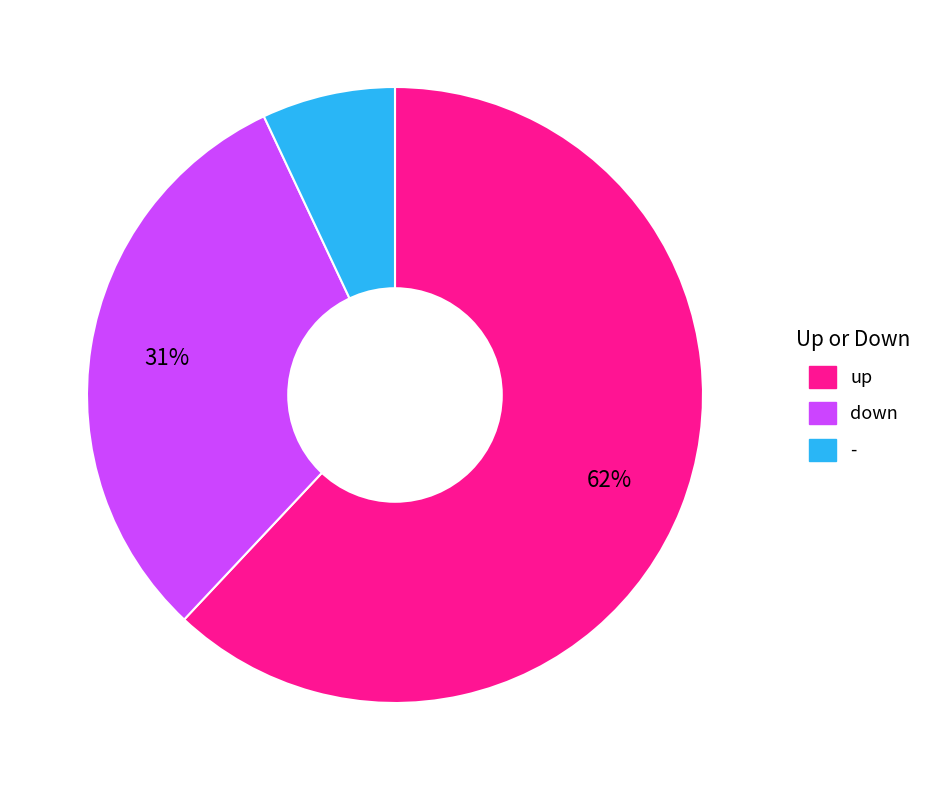

What percentage is the - slice, to the nearest percent?

7%